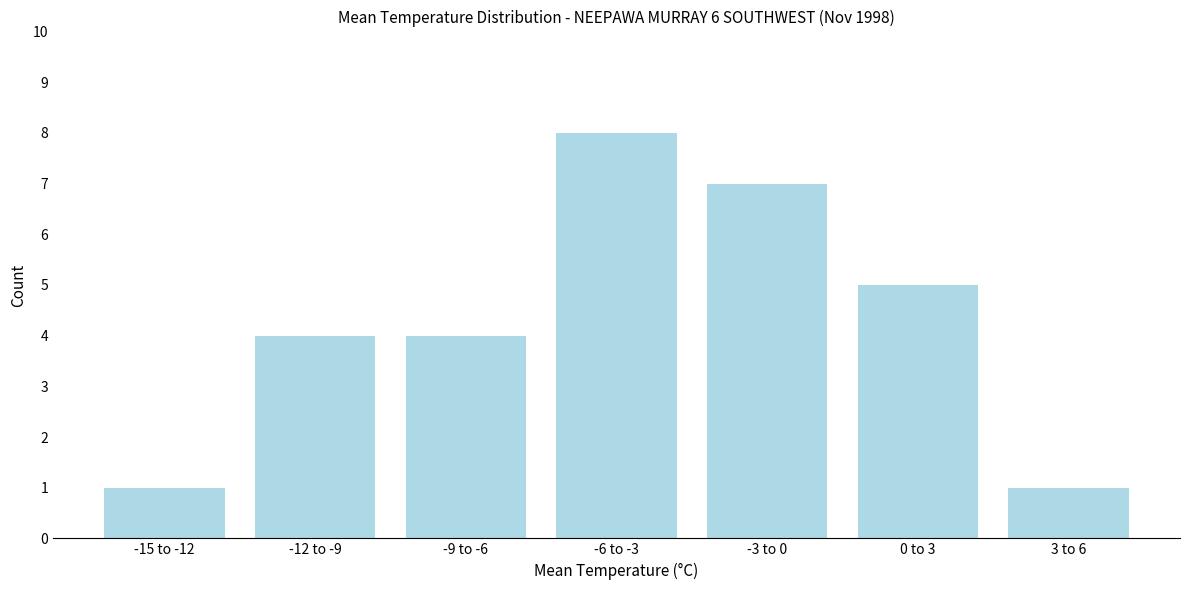

Reading left to right, transcribe all the data shown in this chart.

-15 to -12=1	-12 to -9=4	-9 to -6=4	-6 to -3=8	-3 to 0=7	0 to 3=5	3 to 6=1